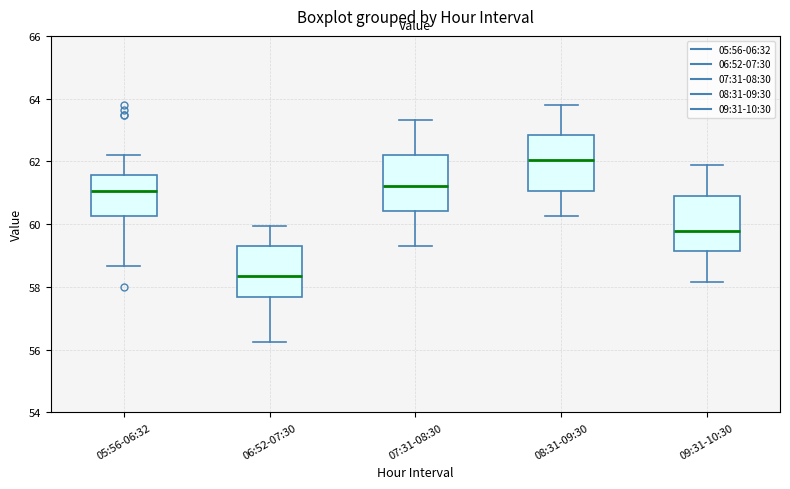

Where does the lower whisker of the box for 08:31-09:30 end on the y-axis? The values are not printed on the chart, so give them approximately, as read against the axis.

60.2